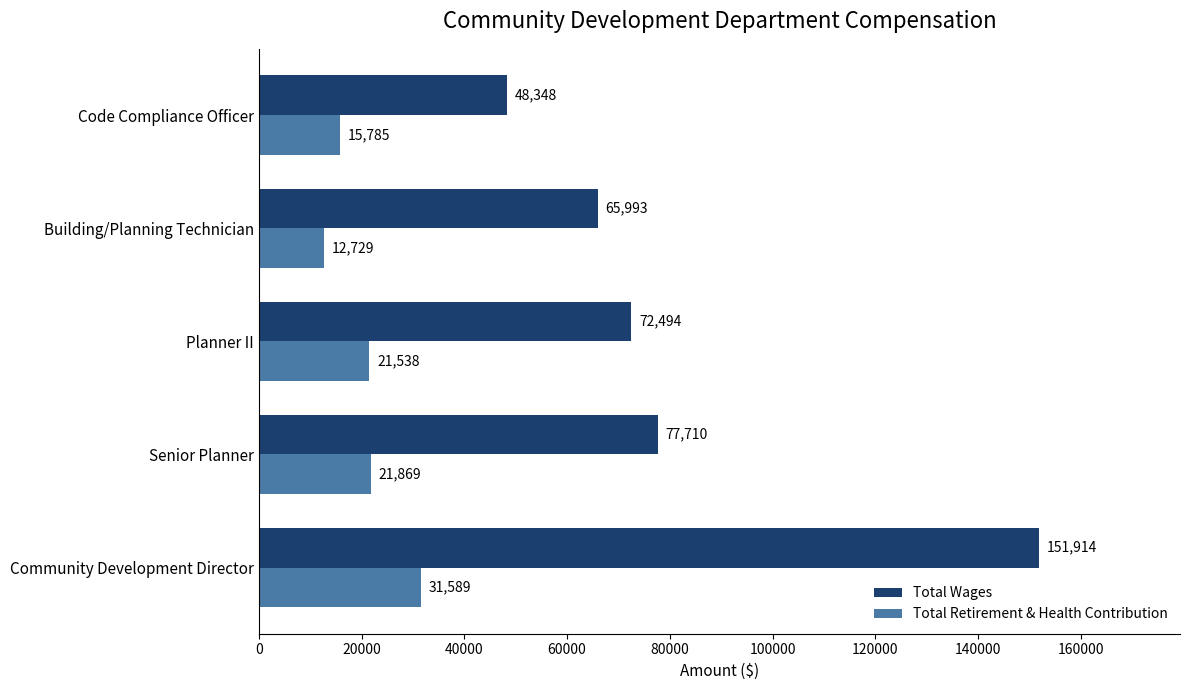

How many distinct data groups are displayed?

2